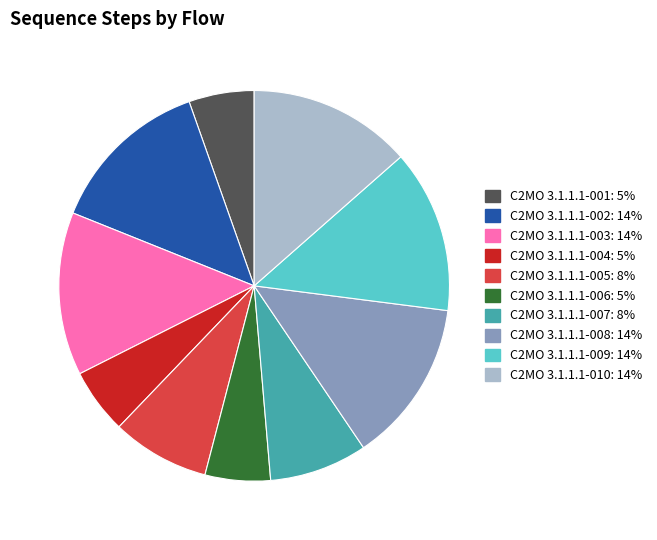

Do C2MO 3.1.1.1-003: 14% and C2MO 3.1.1.1-008: 14% together represent more than half of the pie?

No